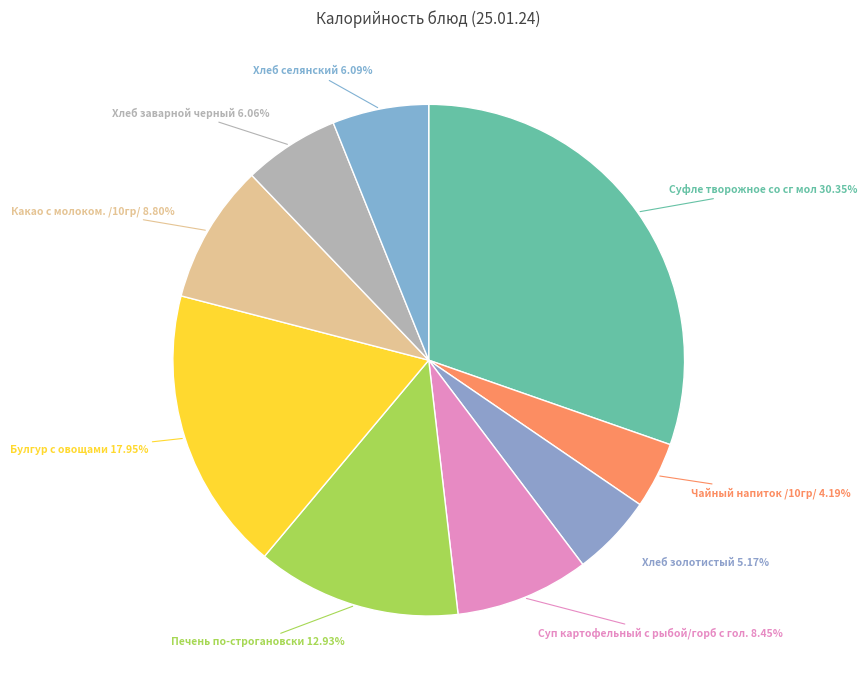

How many segments does this pie chart have?

9